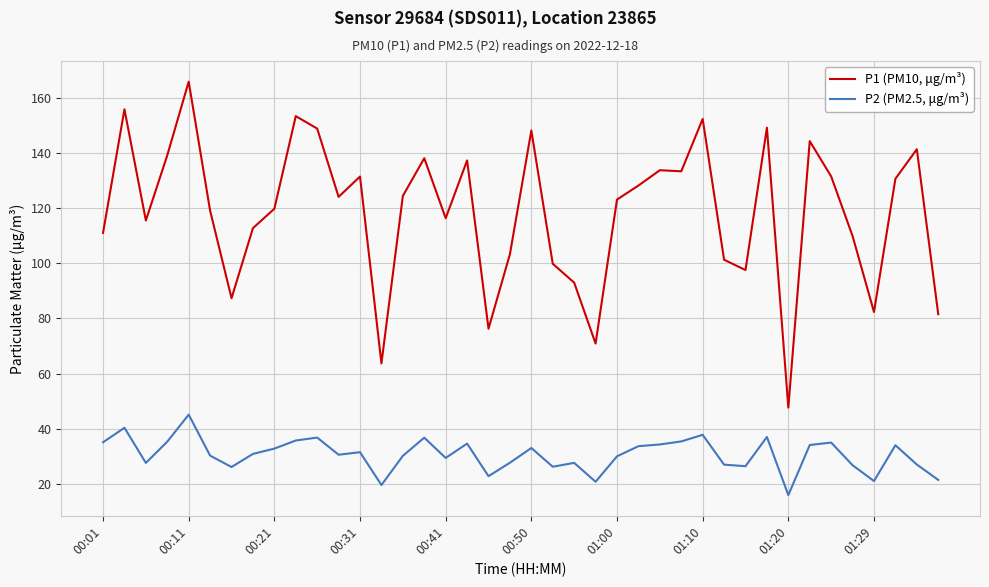

True or false: P1 (PM10, μg/m³) has more than 1 interior local peaks.

True